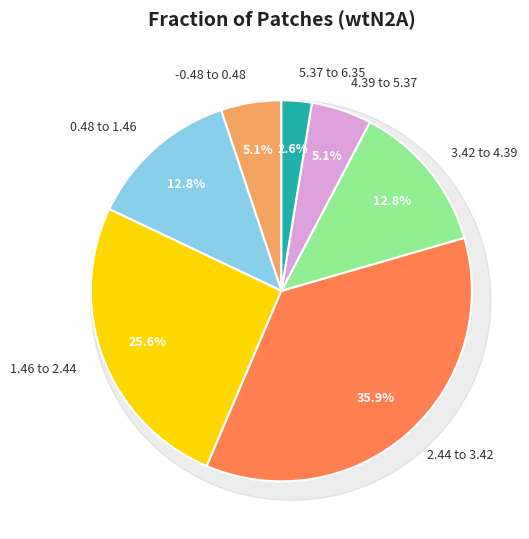

Is it true that 2.44 to 3.42 is 22% of the pie?

False